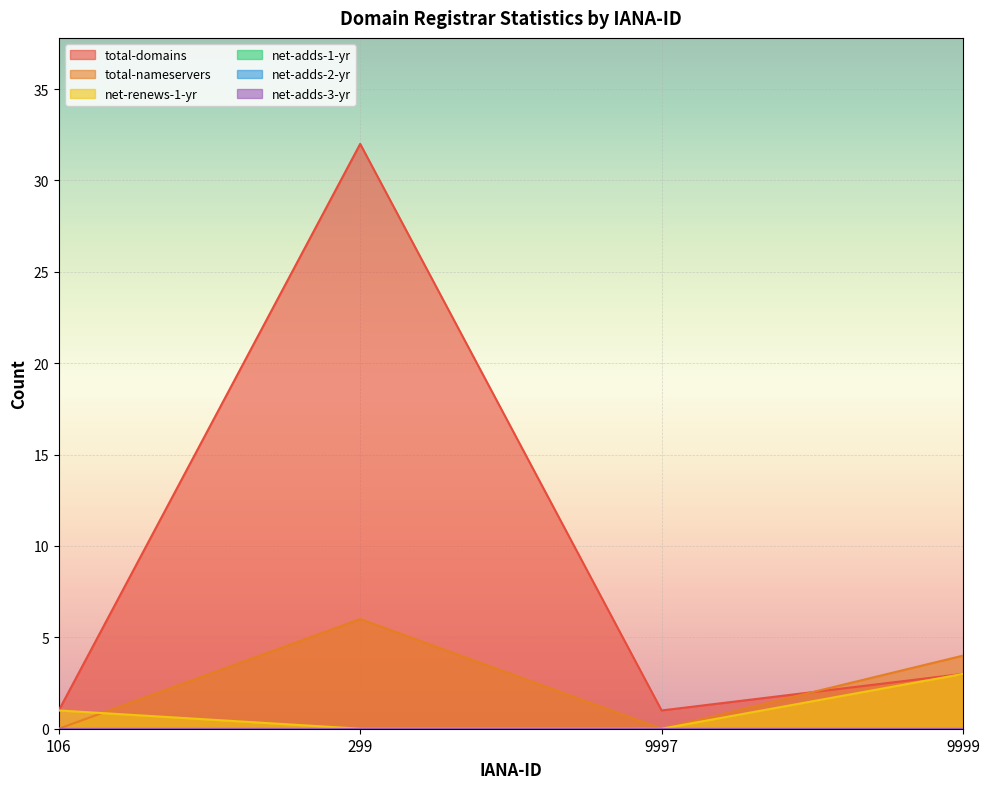

Where is the first local maximum for total-nameservers?

299